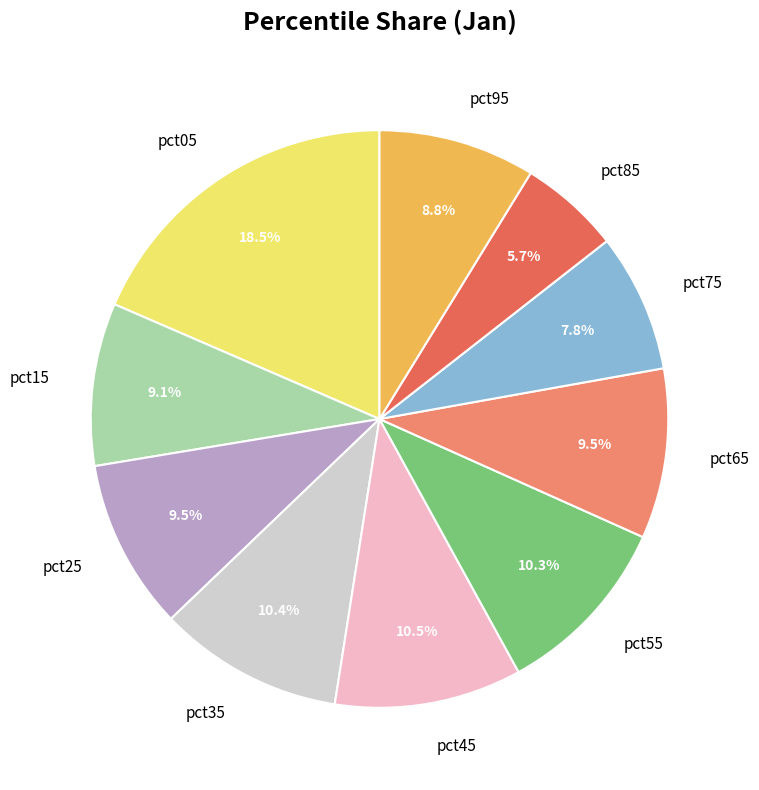

To the nearest percent, what is the average slice percentage?

10%